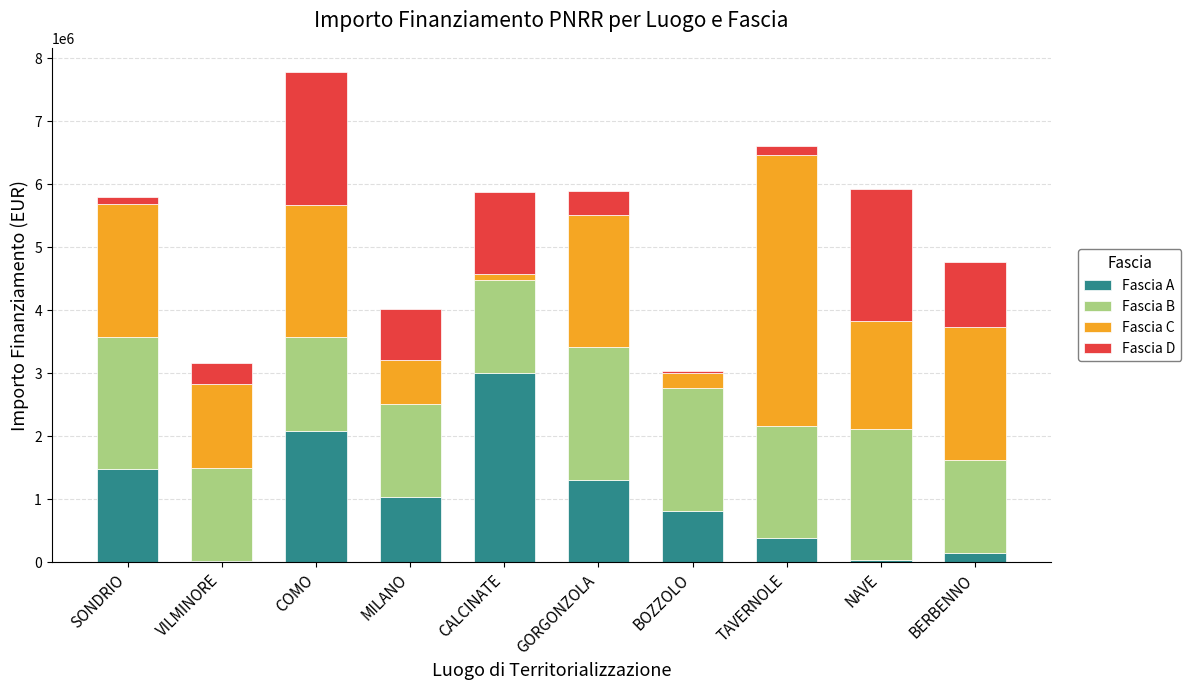

The value of Fascia A at MILANO is 1464515.8. True or false?

False